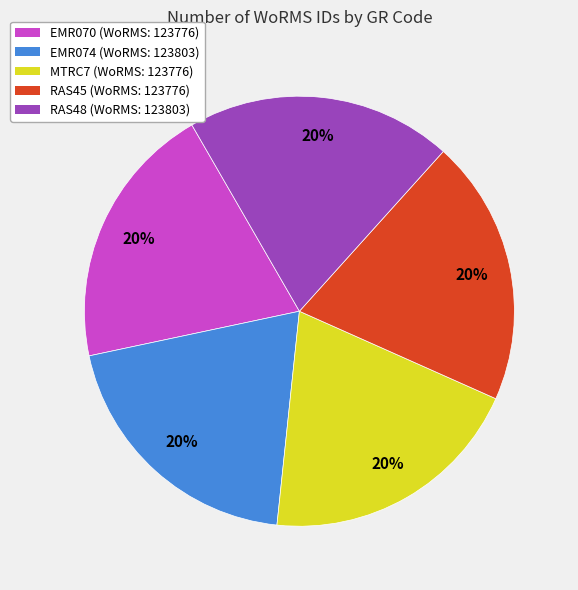

Does RAS45 represent more than half of the total?

No